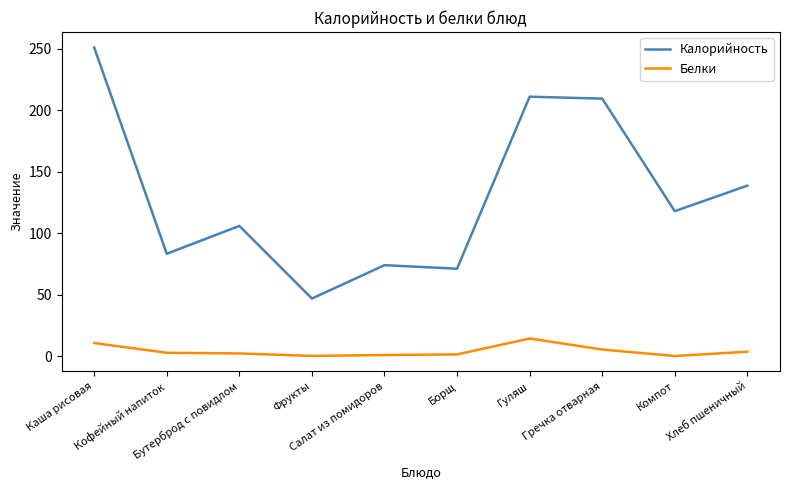

Which series changed the most between Каша рисовая and Гуляш?

Калорийность